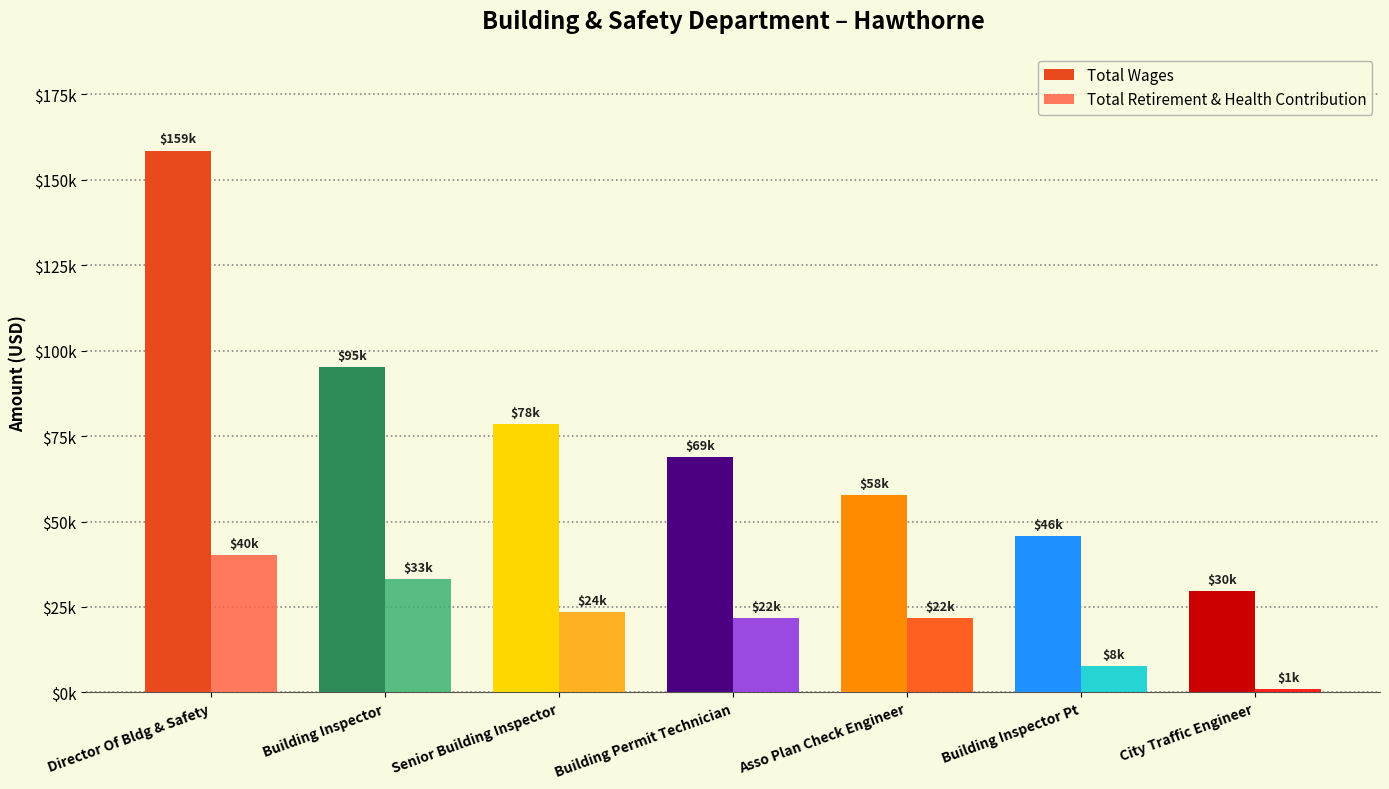

Where does the Total Retirement & Health Contribution series first go above 21794?

Director Of Bldg & Safety